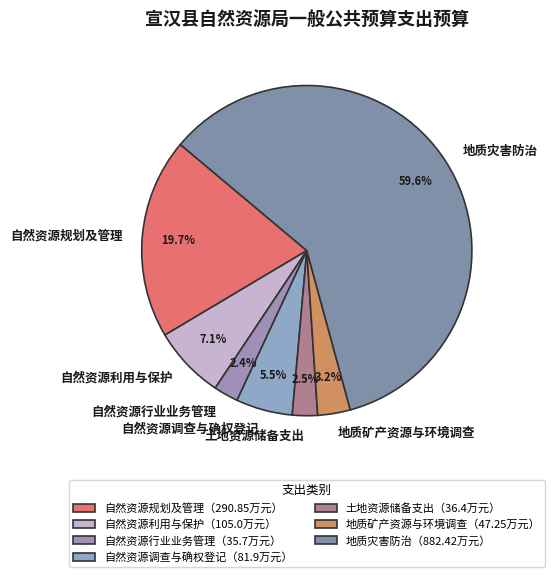

Does 地质灾害防治 represent more than half of the total?

Yes